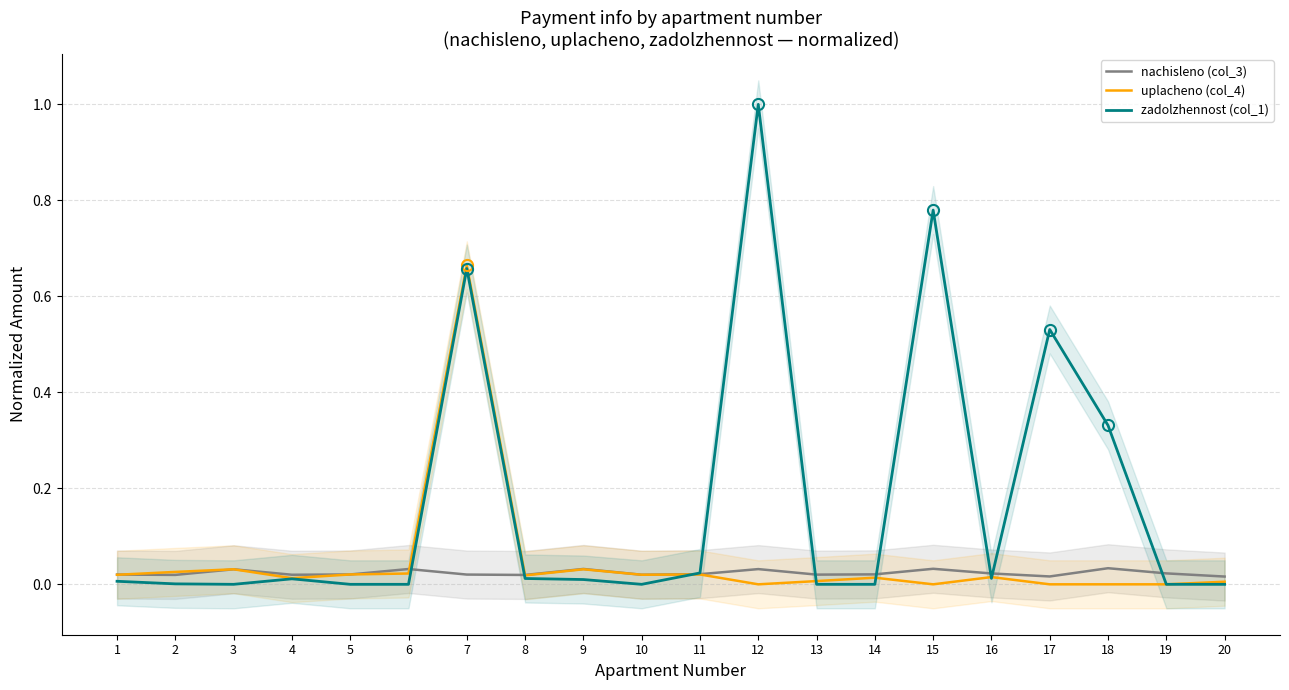

Reading left to right, extract all data points from this chart.

nachisleno (col_3): 1=0.0	2=0.0	3=0.0	4=0.0	5=0.0	6=0.0	7=0.0	8=0.0	9=0.0	10=0.0	11=0.0	12=0.0	13=0.0	14=0.0	15=0.0	16=0.0	17=0.0	18=0.0	19=0.0	20=0.0
uplacheno (col_4): 1=0.0	2=0.0	3=0.0	4=0.0	5=0.0	6=0.0	7=0.7	8=0.0	9=0.0	10=0.0	11=0.0	12=0.0	13=0.0	14=0.0	15=0.0	16=0.0	17=0.0	18=0.0	19=0.0	20=0.0
zadolzhennost (col_1): 1=0.0	2=0.0	3=0.0	4=0.0	5=0.0	6=0.0	7=0.7	8=0.0	9=0.0	10=0.0	11=0.0	12=1.0	13=0.0	14=0.0	15=0.8	16=0.0	17=0.5	18=0.3	19=0.0	20=0.0